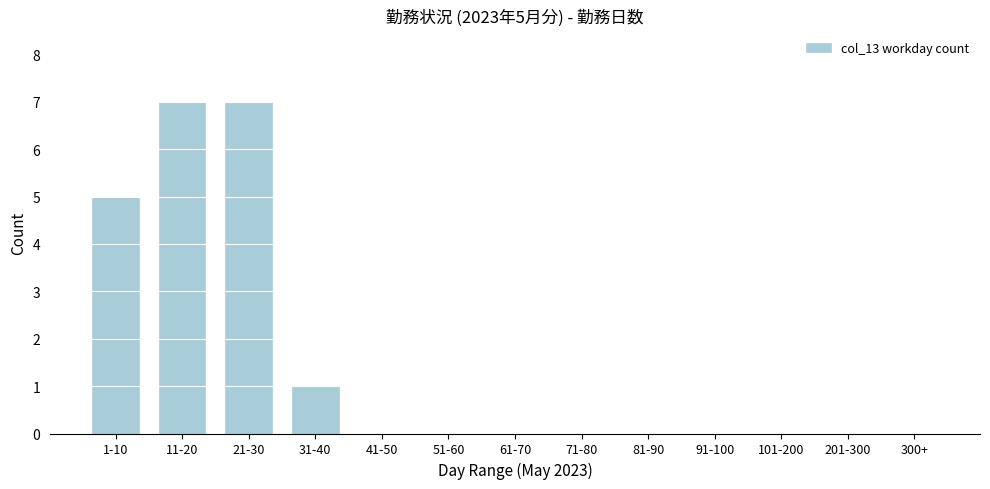

Reading left to right, what are all the values shown in this chart?

1-10=5	11-20=7	21-30=7	31-40=1	41-50=0	51-60=0	61-70=0	71-80=0	81-90=0	91-100=0	101-200=0	201-300=0	300+=0